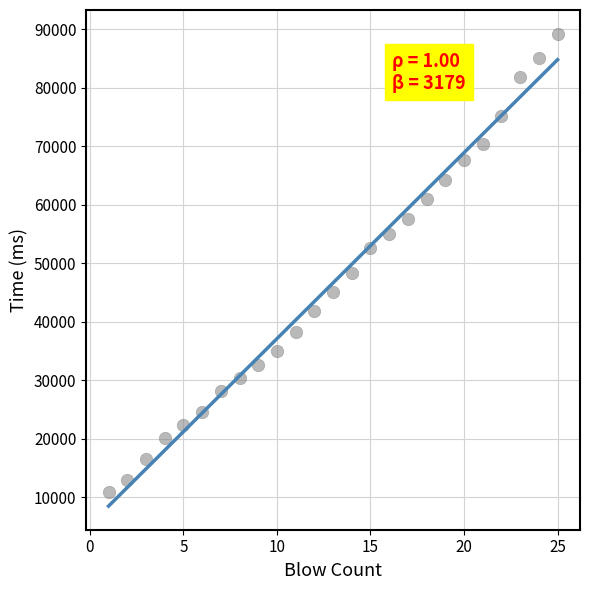

What is the range of X values (max minus min)?

24